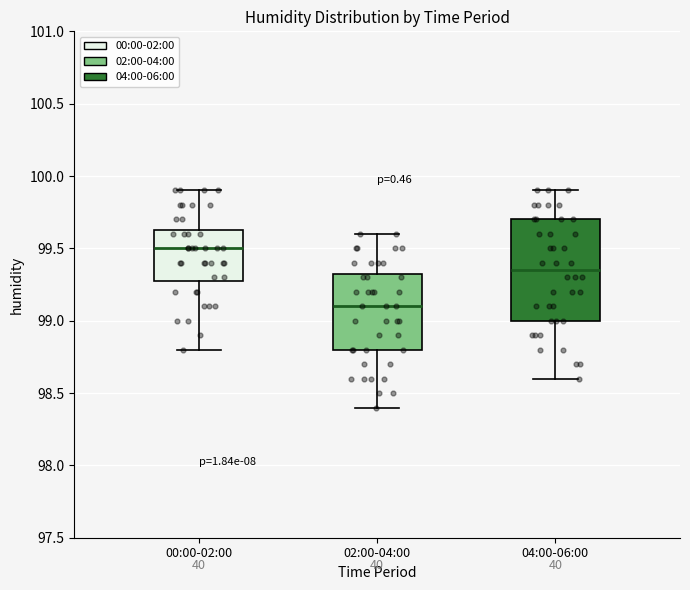

Reading left to right, read every box against the y-axis: the position of its median line, the range the box covers, and the ends of its whiskers. The values are not printed on the chart, so give them approximately, as read against the axis.

00:00-02:00: median 99.50, box 99.30 to 99.65, whiskers 98.80 to 99.90
02:00-04:00: median 99.10, box 98.80 to 99.35, whiskers 98.40 to 99.60
04:00-06:00: median 99.35, box 99.00 to 99.70, whiskers 98.60 to 99.90